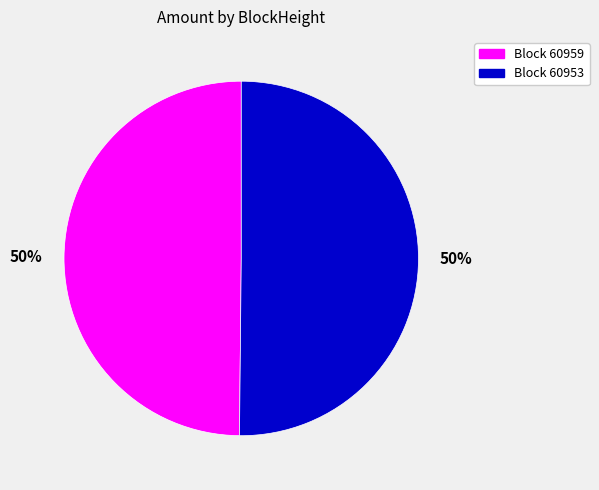

To the nearest percent, what is the average slice percentage?

50%